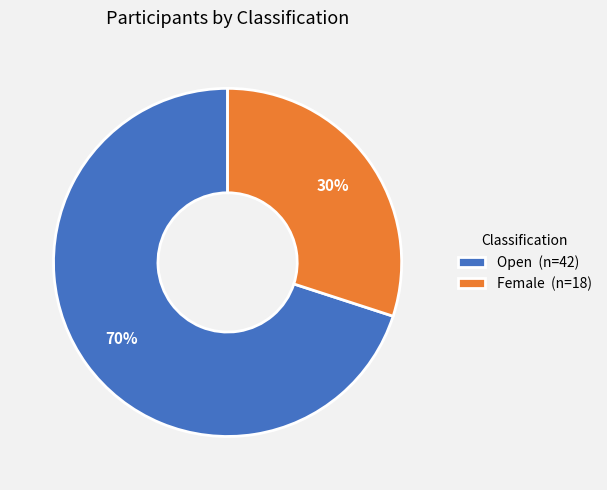

True or false: Female accounts for 30% of the total.

True